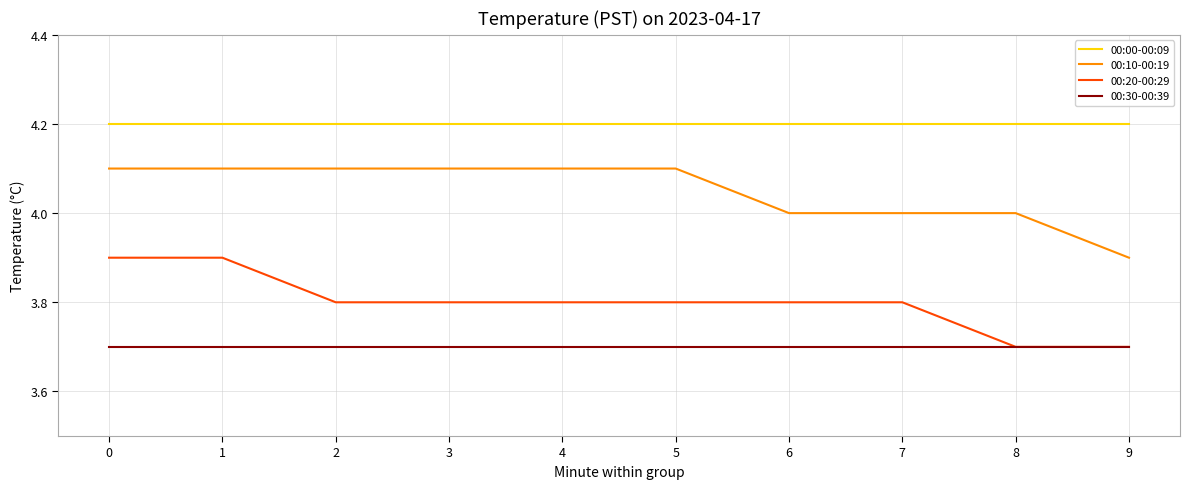

What is the lowest value of the 00:00-00:09 series?

4.2